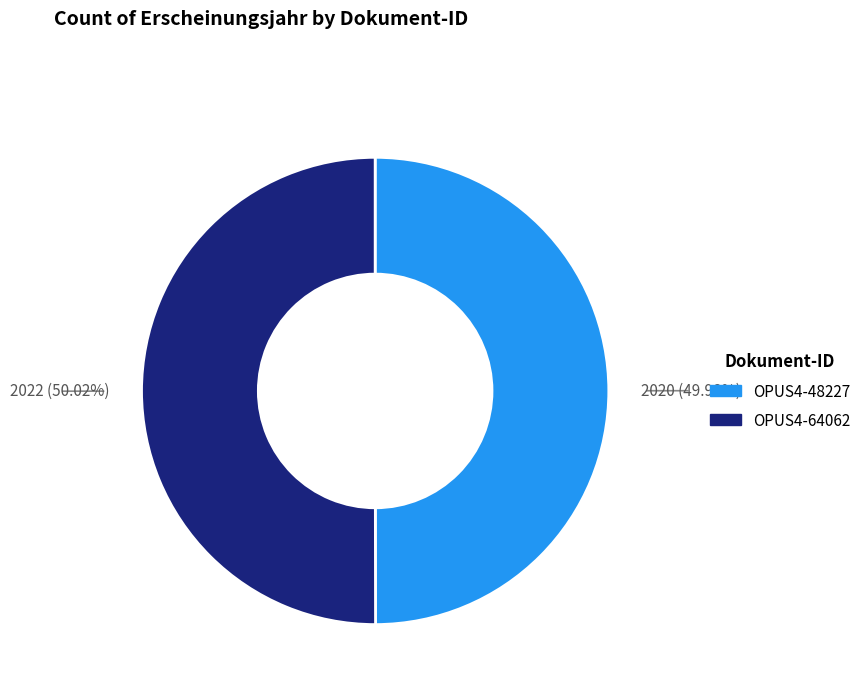

Combined, do OPUS4-64062 and OPUS4-48227 account for over 50%?

Yes